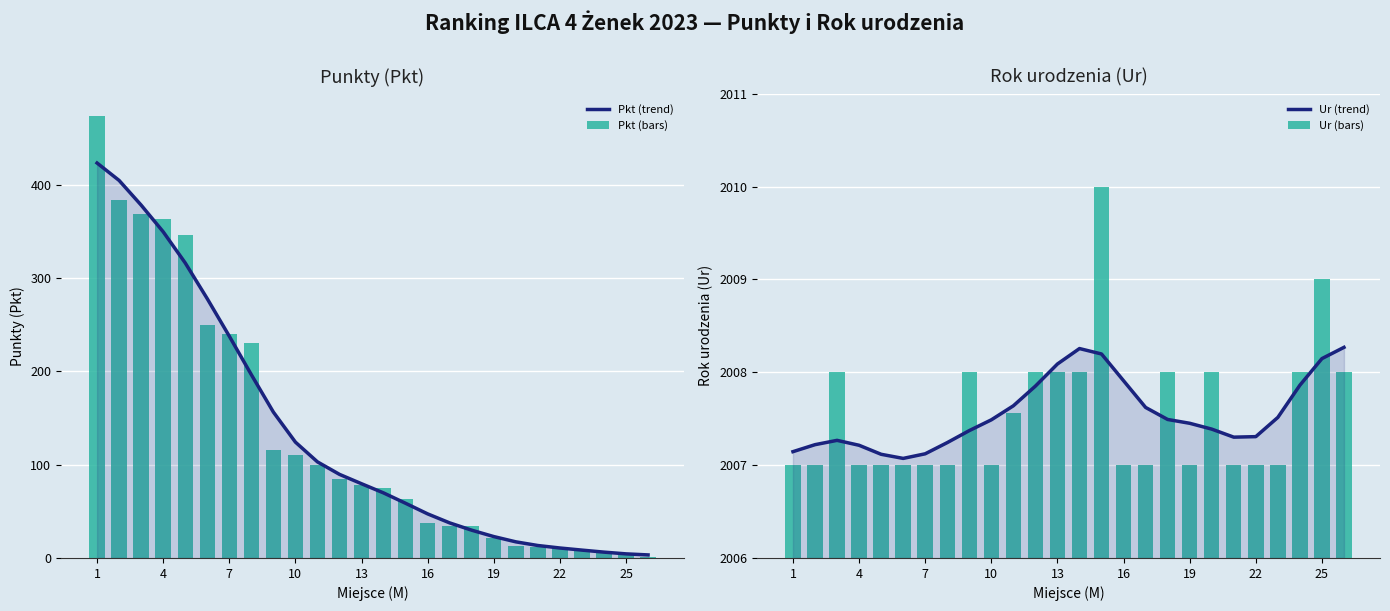

What is the minimum value shown in the chart?

1.0